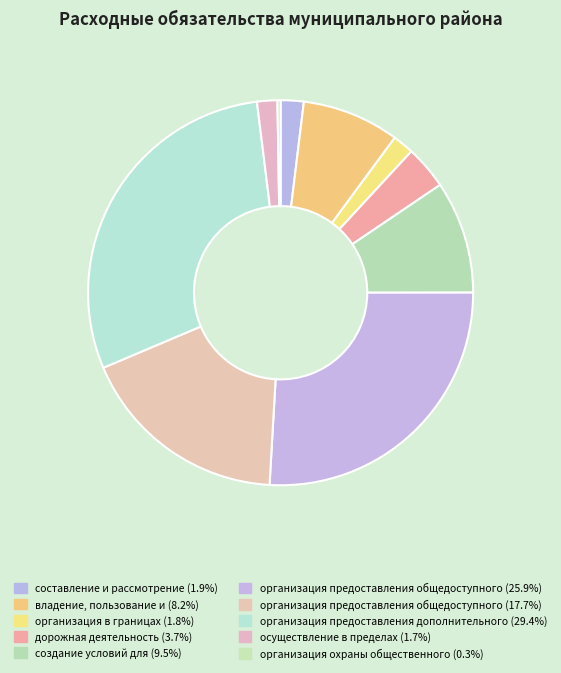

How many segments does this pie chart have?

10